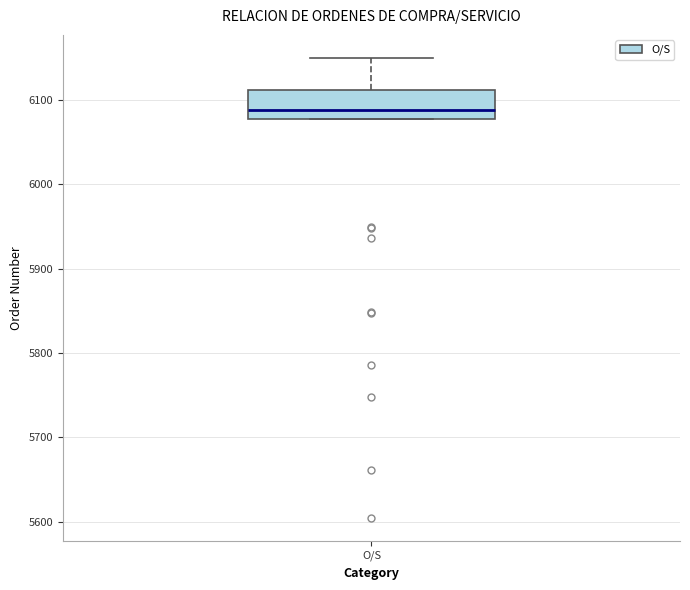

Transcribe this box plot: give where the median line is, the range the box spans, and where the two whiskers end, as read against the y-axis. The values are not printed on the chart, so give them approximately, as read against the axis.

median 6090, box 6080 to 6110, whiskers 6080 to 6150